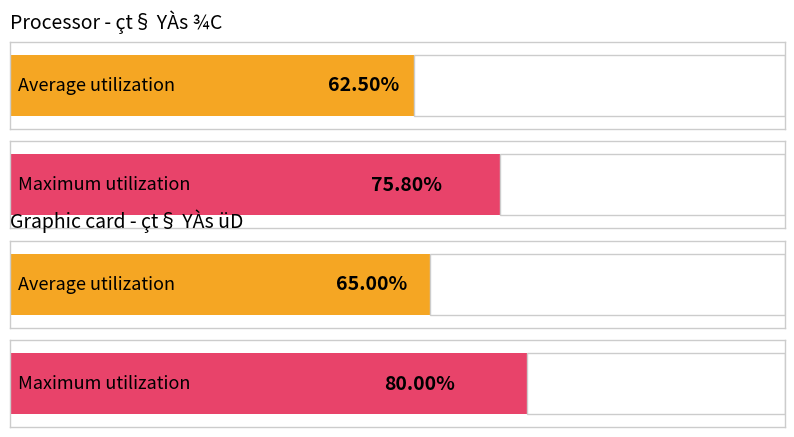

How many bars are there in total?

4